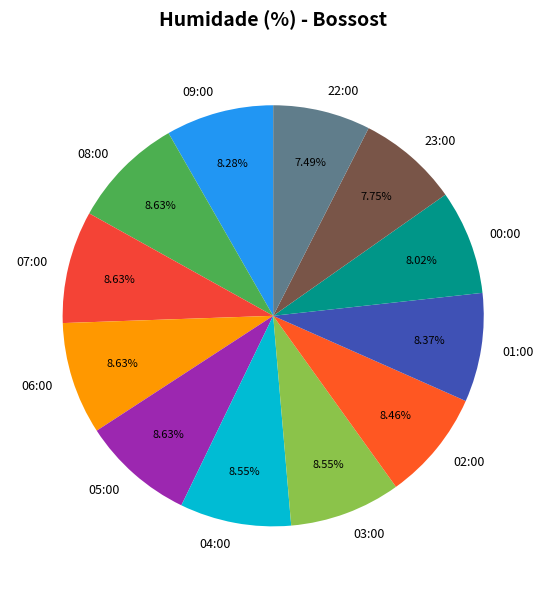

What is the ratio of the value at 08:00 to the value at 01:00?

1.0